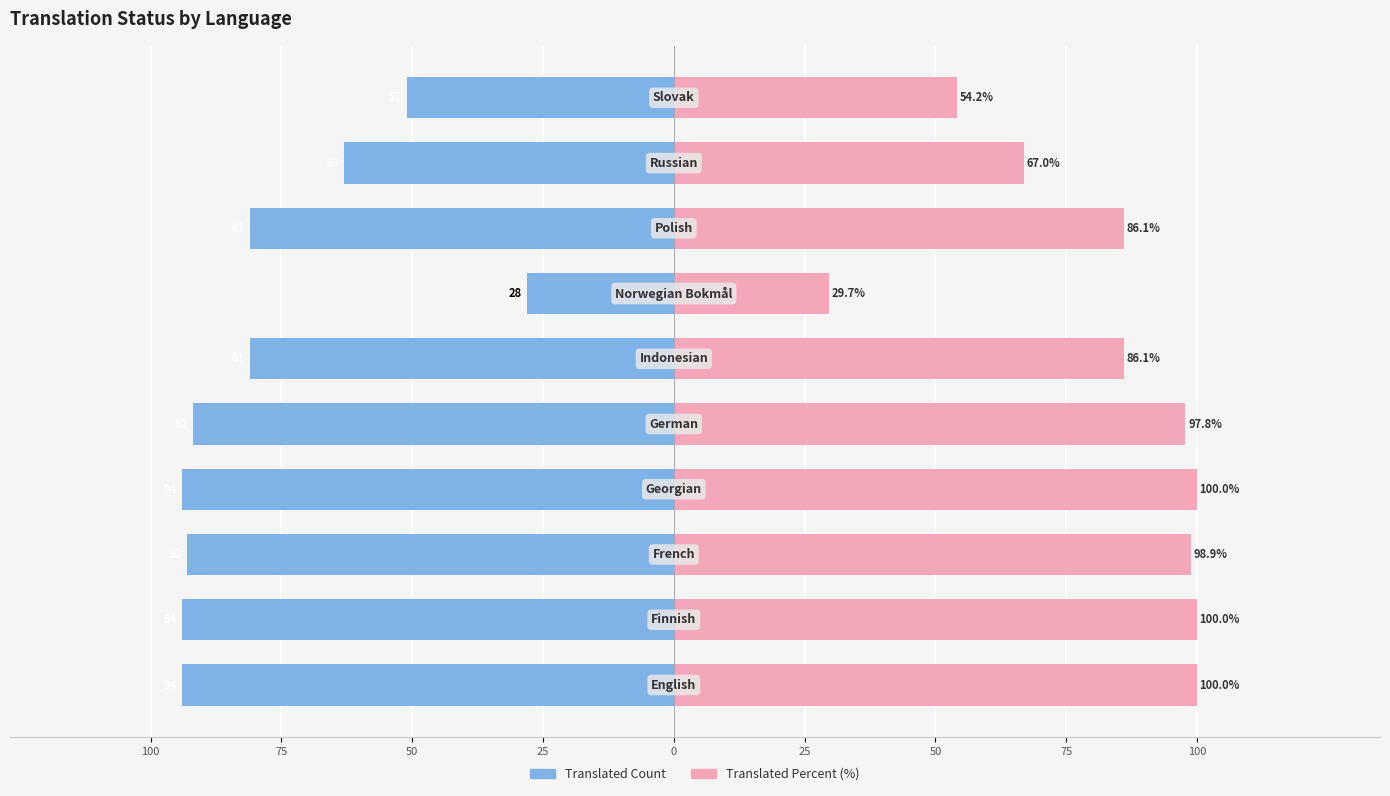

At how many categories does at least one series exceed 45?

9